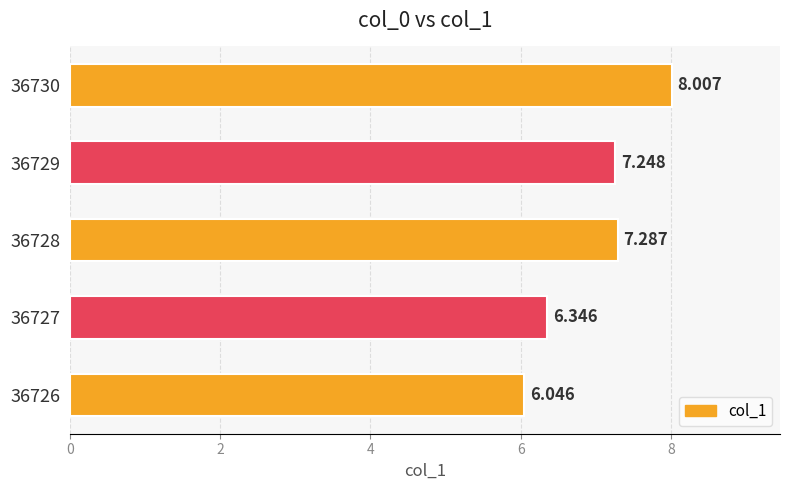

How many bars are there in total?

5